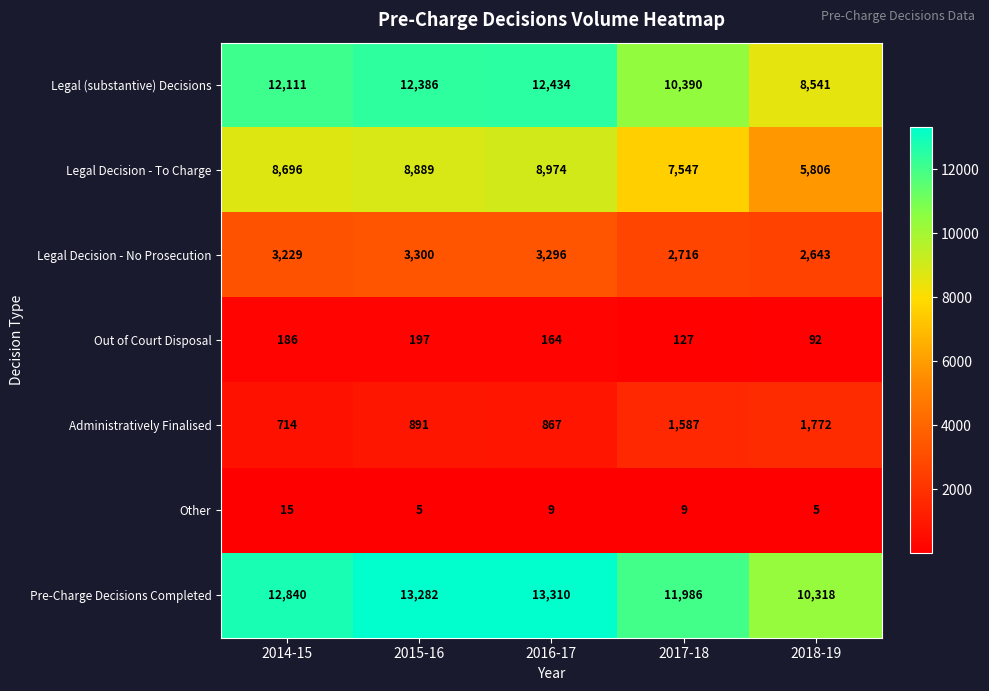

What is the smallest value displayed?

5